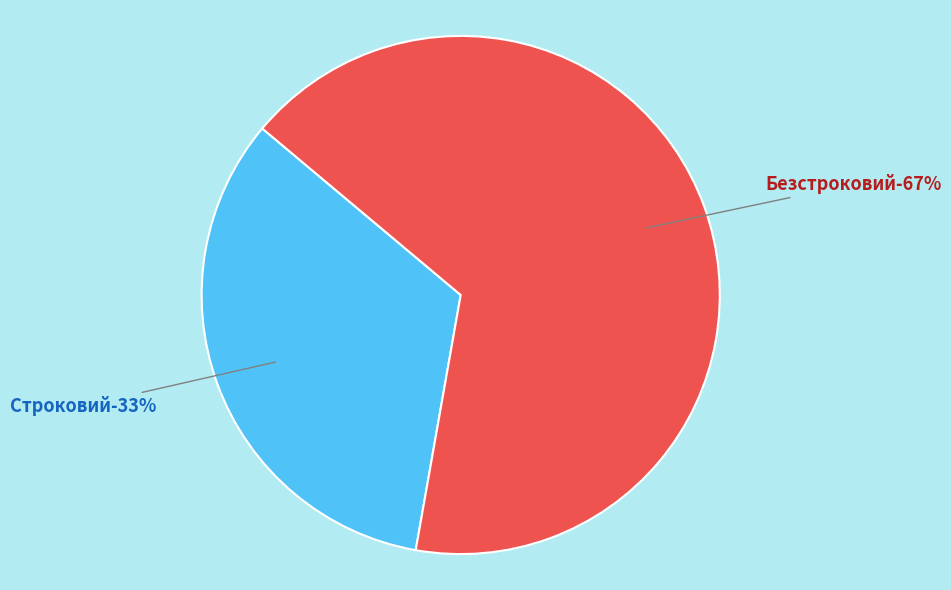

To the nearest percent, what is the average slice percentage?

50%